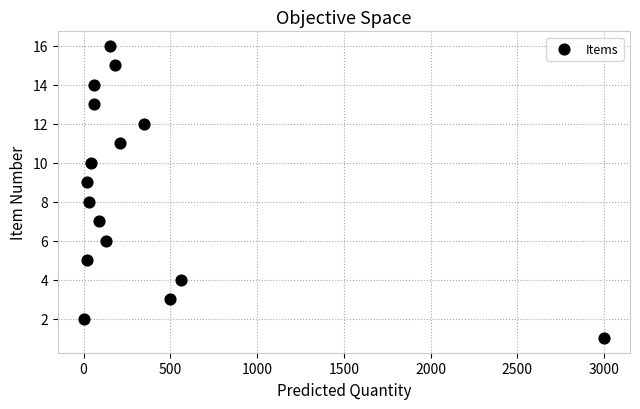

What is the range of Y values (max minus min)?

15